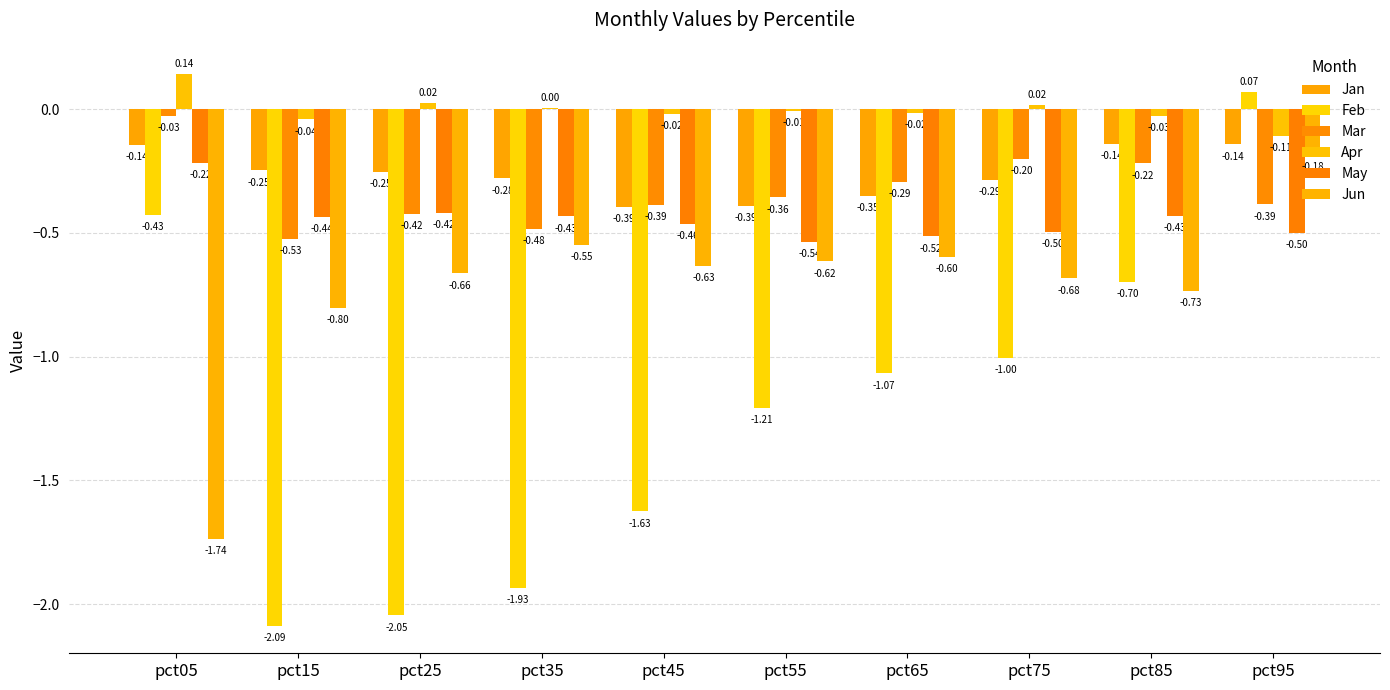

How many groups of bars are there?

10